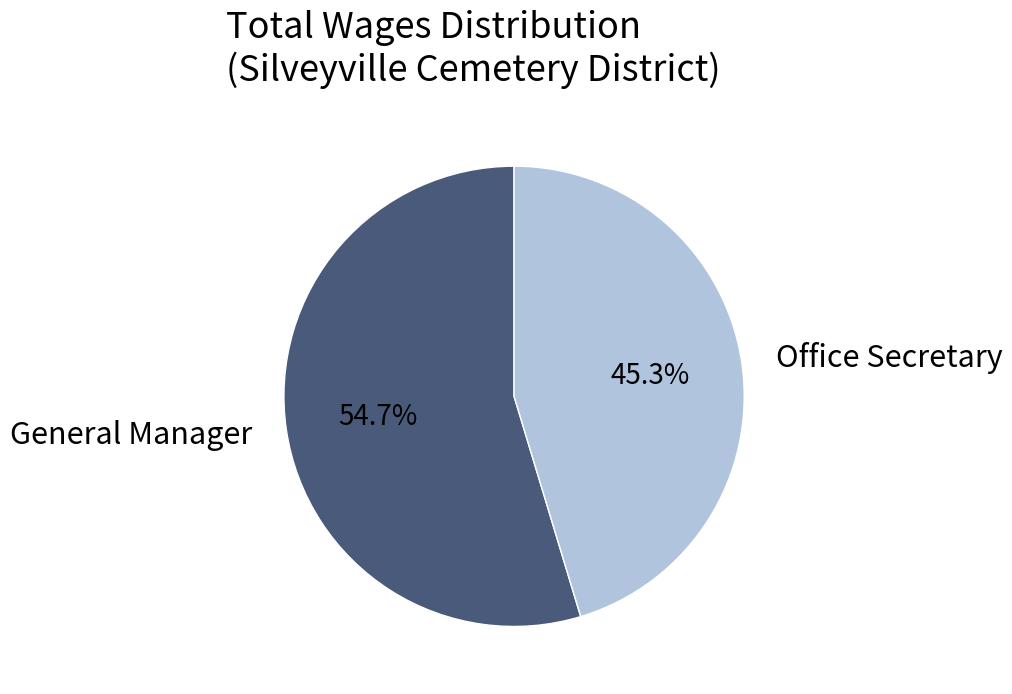

To the nearest percent, what is the average slice percentage?

50%